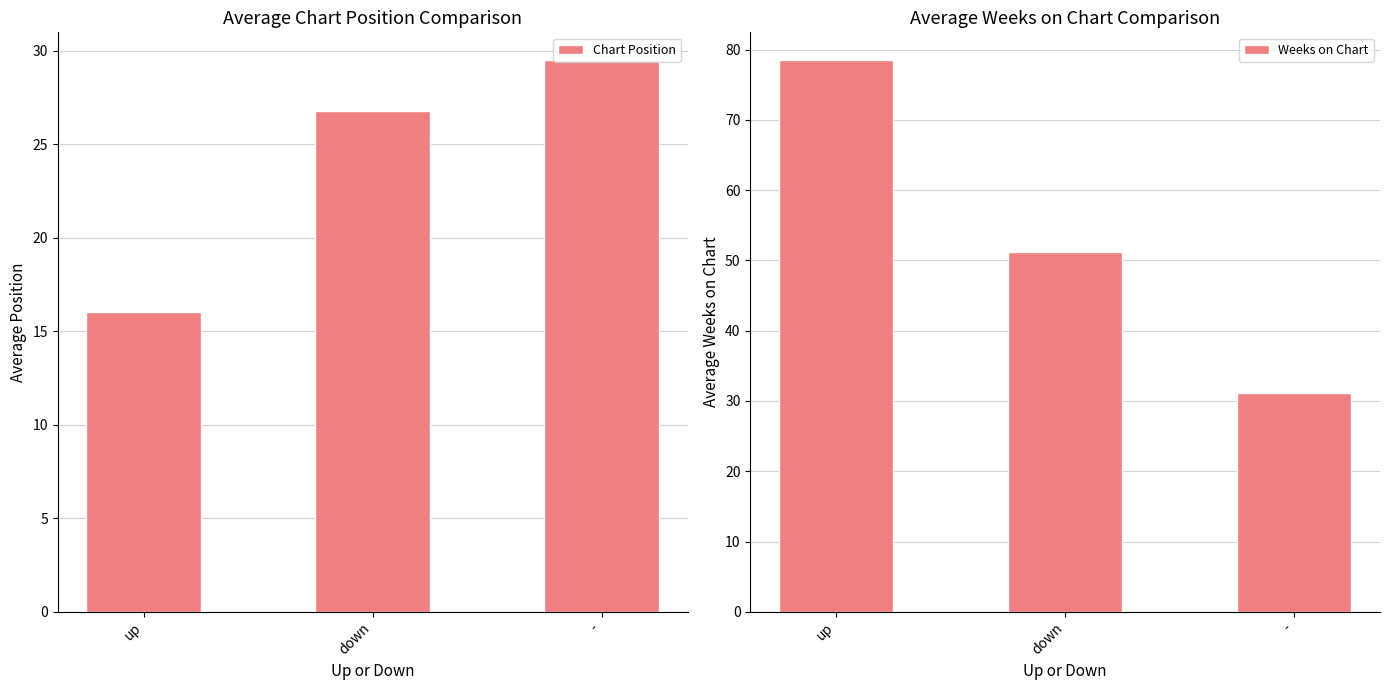

What is the total value across all series at -?

60.6